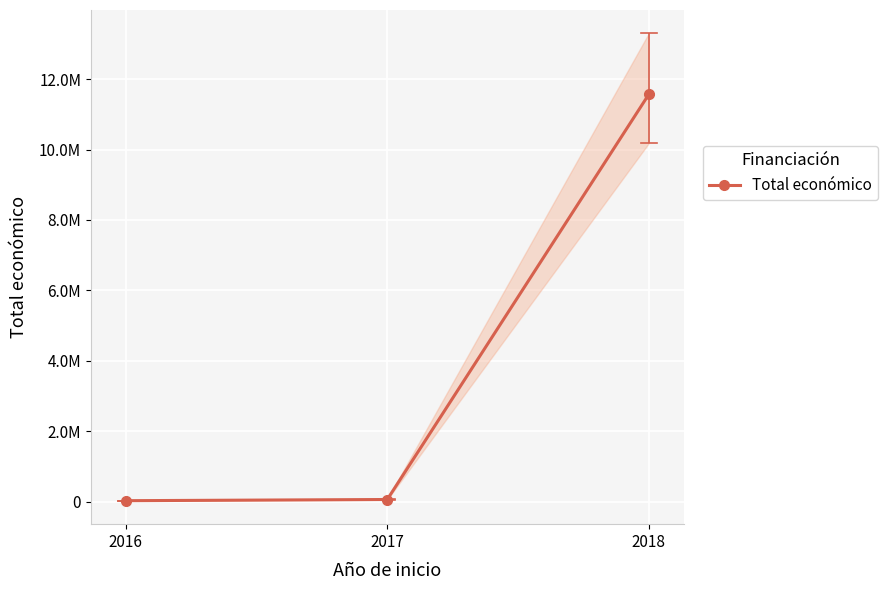

Rank the categories by value from lowest to highest.

2016, 2017, 2018